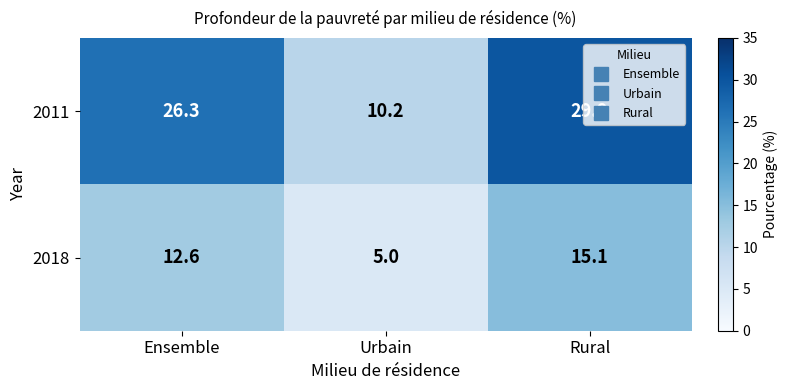

What is the difference between the maximum and minimum values in the 2018 series?

10.1